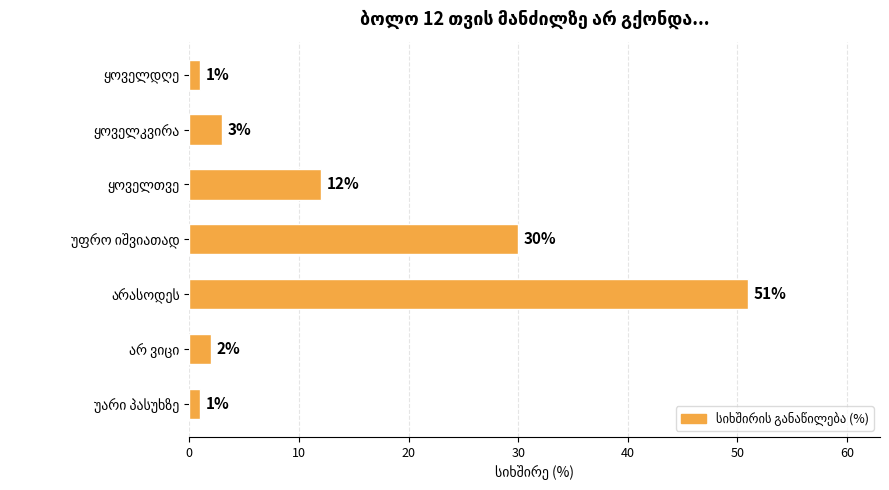

What is the average value?

14